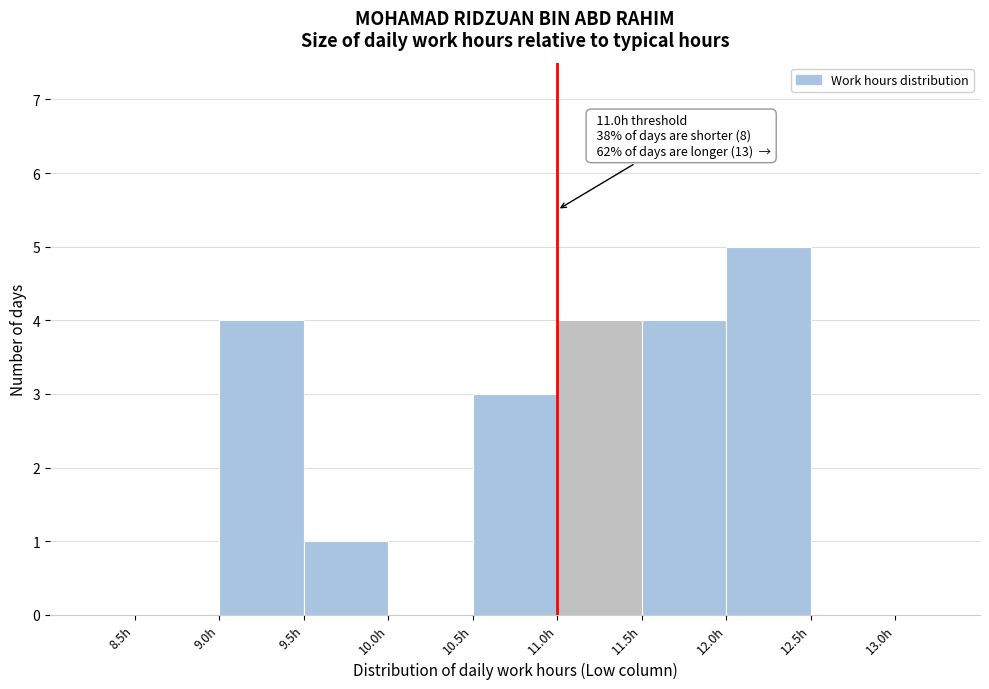

Which range on the x-axis has the tallest bar?

12.0 to 12.5